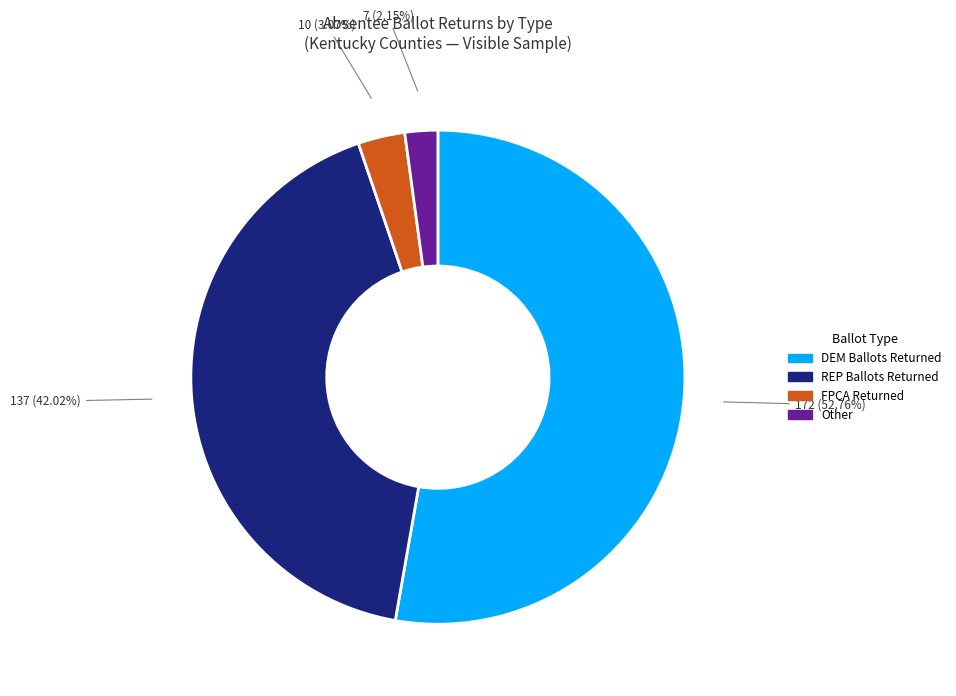

Is there a majority slice in this chart?

Yes